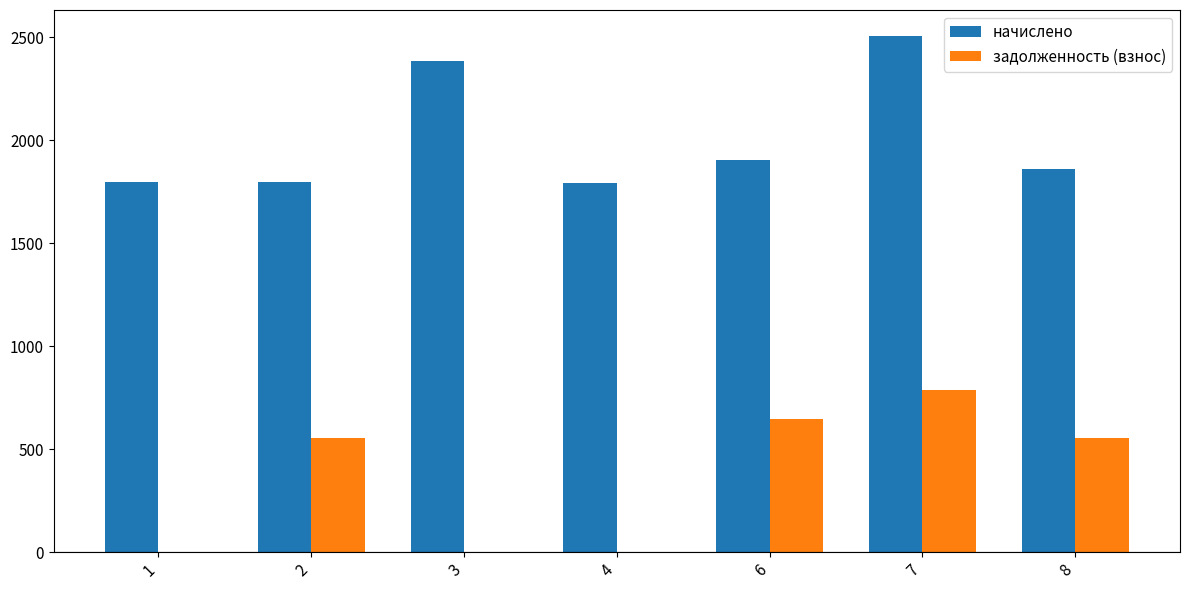

What is the sum of the задолженность (взнос) values at 1 and 8?

554.6